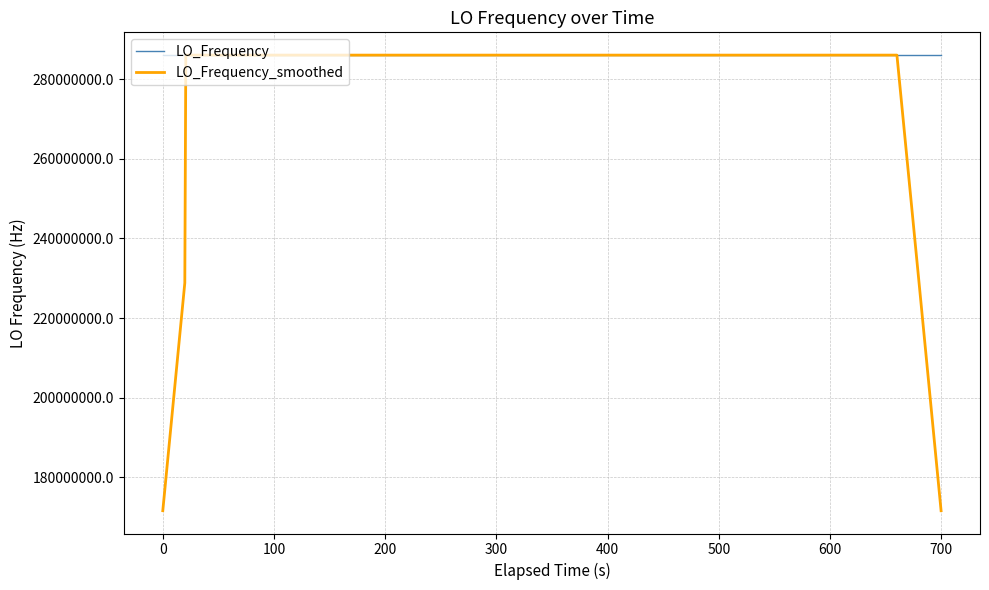

Rank the series by their average value, from lowest to highest.

LO_Frequency_smoothed, LO_Frequency